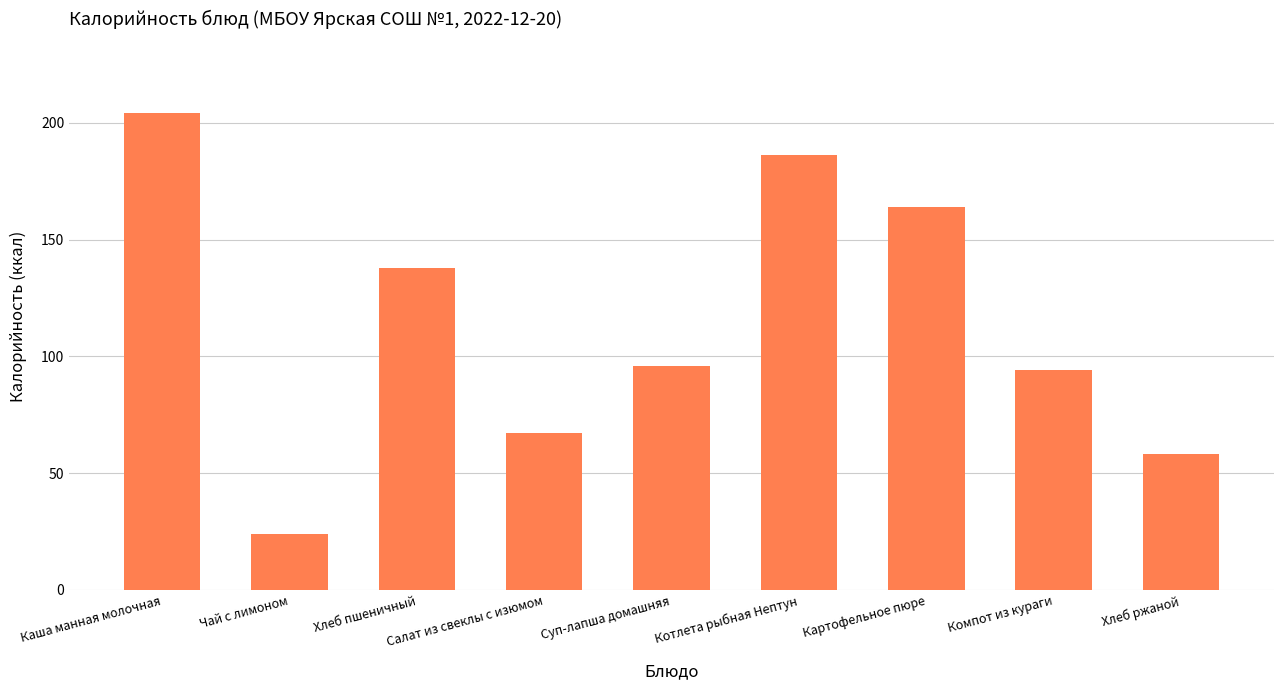

Reading left to right, extract all data points from this chart.

204	24	138	67	96	186	164	94	58